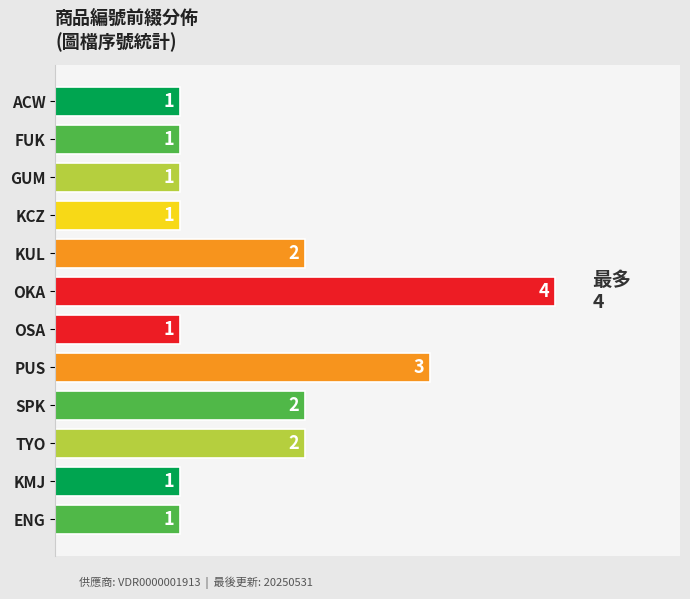

What is the difference between the maximum and second lowest values?

3